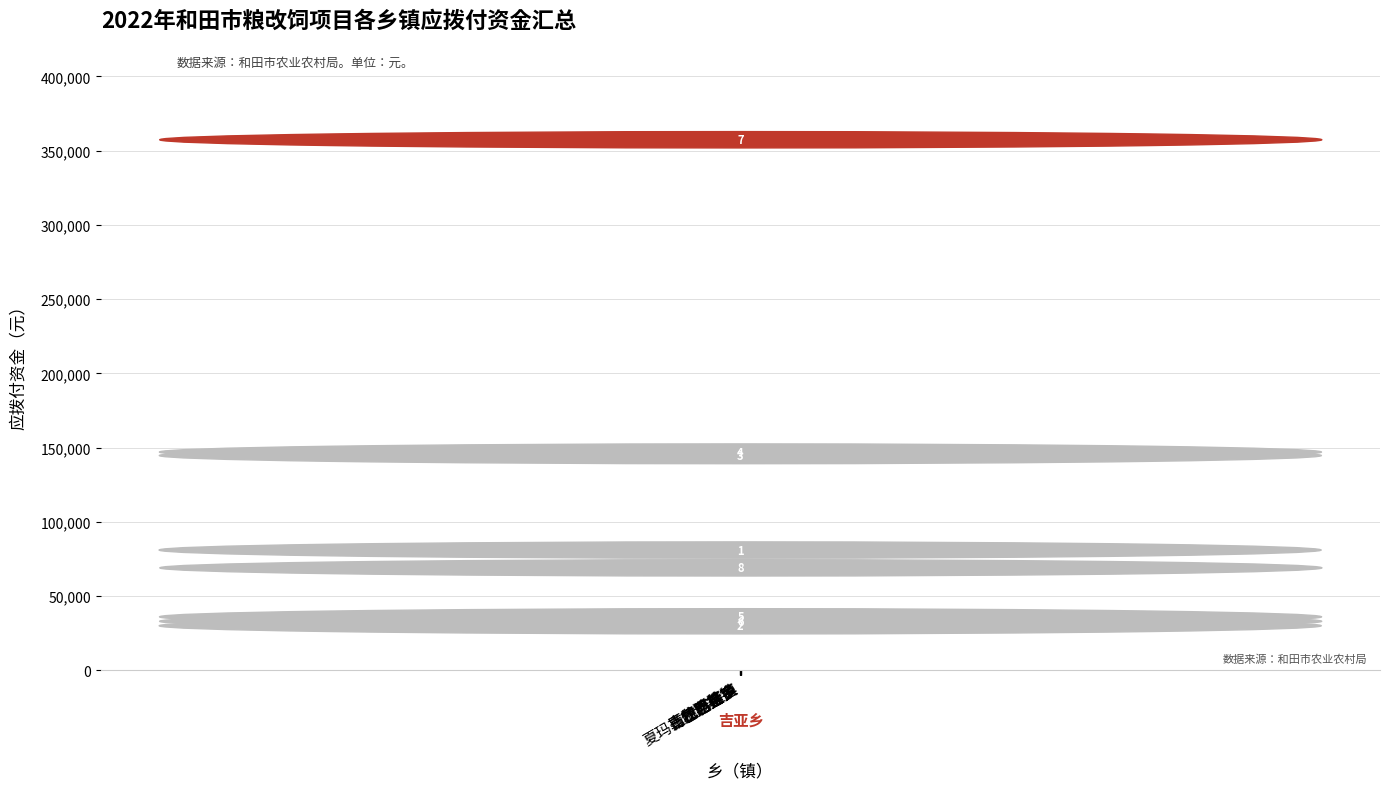

Reading left to right, transcribe all the data shown in this chart.

古江巴格乡=75000	肖尔巴格乡=24000	吐沙拉镇=138650	拉斯奎镇=141000	伊力其乡=30000	玉龙喀什镇=27000	吉亚乡=351350	夏玛勒巴格片区=63000